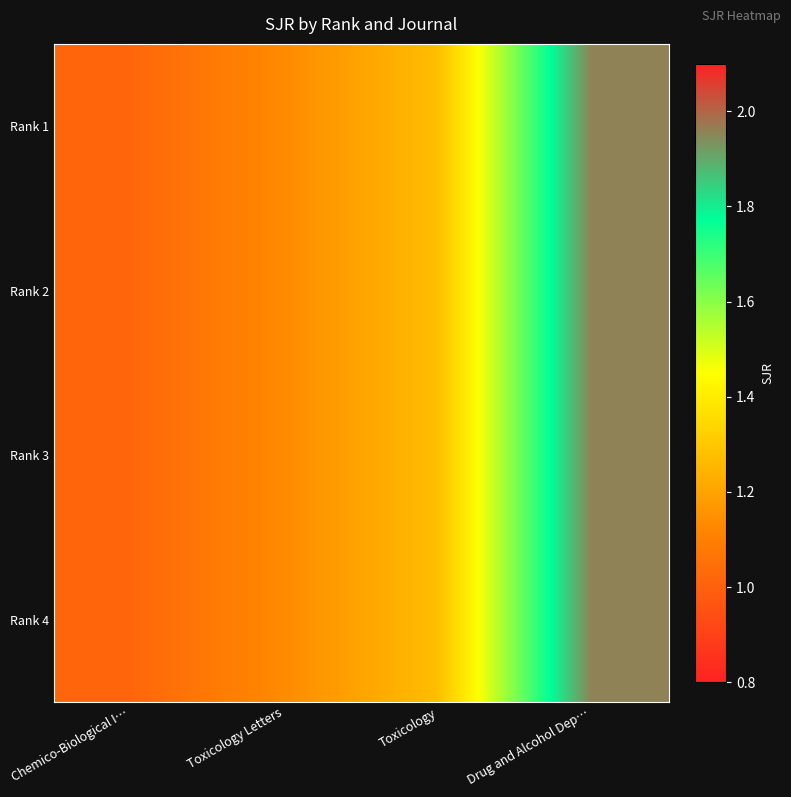

How many data points does each series have?

4